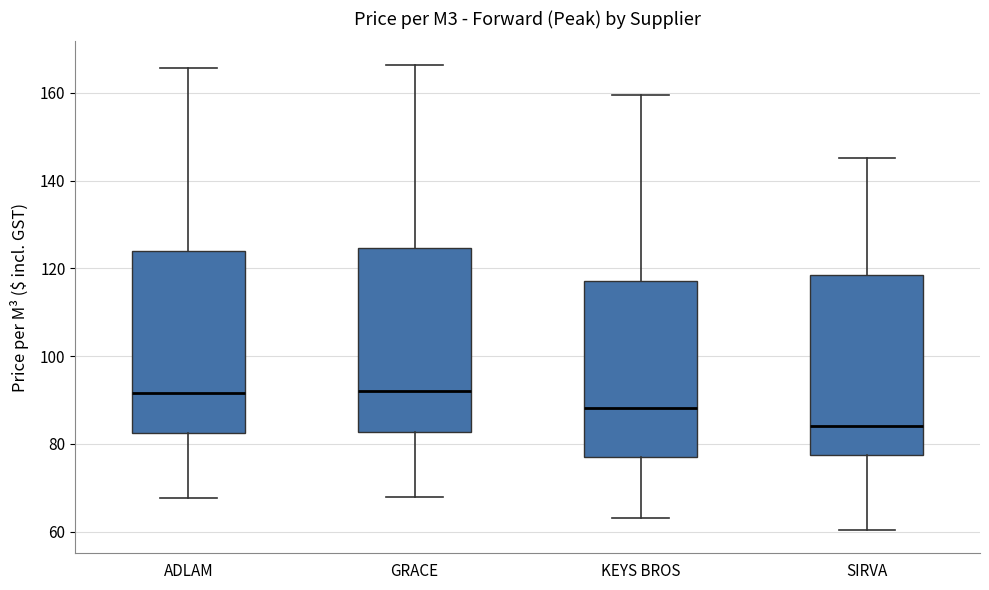

Reading left to right, transcribe this box plot: for each box, give where its median line is, the range the box spans, and where its two whiskers end, as read against the y-axis. The values are not printed on the chart, so give them approximately, as read against the axis.

ADLAM: median 92, box 82 to 124, whiskers 68 to 166
GRACE: median 92, box 82 to 124, whiskers 68 to 166
KEYS BROS: median 88, box 76 to 118, whiskers 64 to 160
SIRVA: median 84, box 78 to 118, whiskers 60 to 146